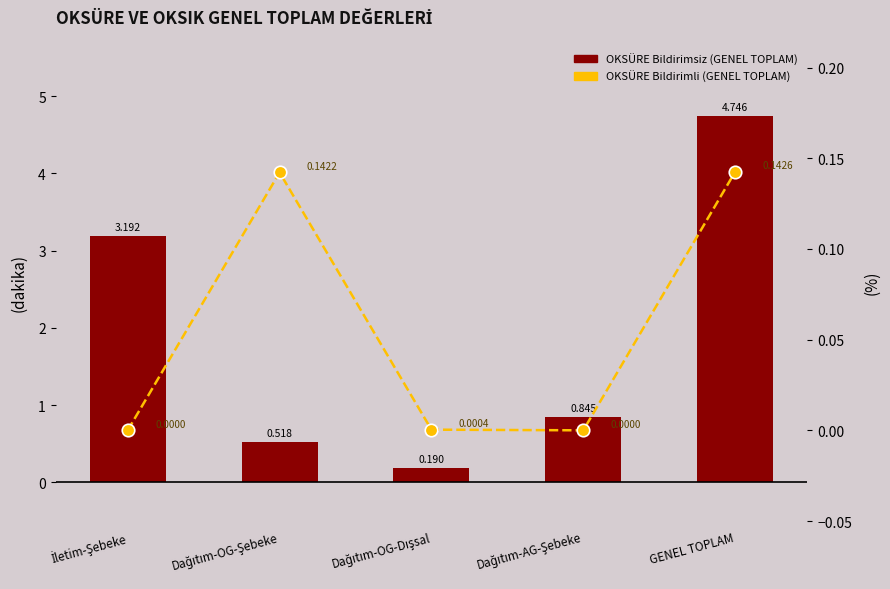

How many data points does each series have?

5